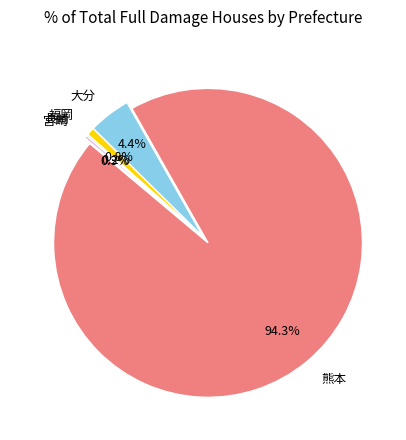

To the nearest percent, what is the average slice percentage?

20%